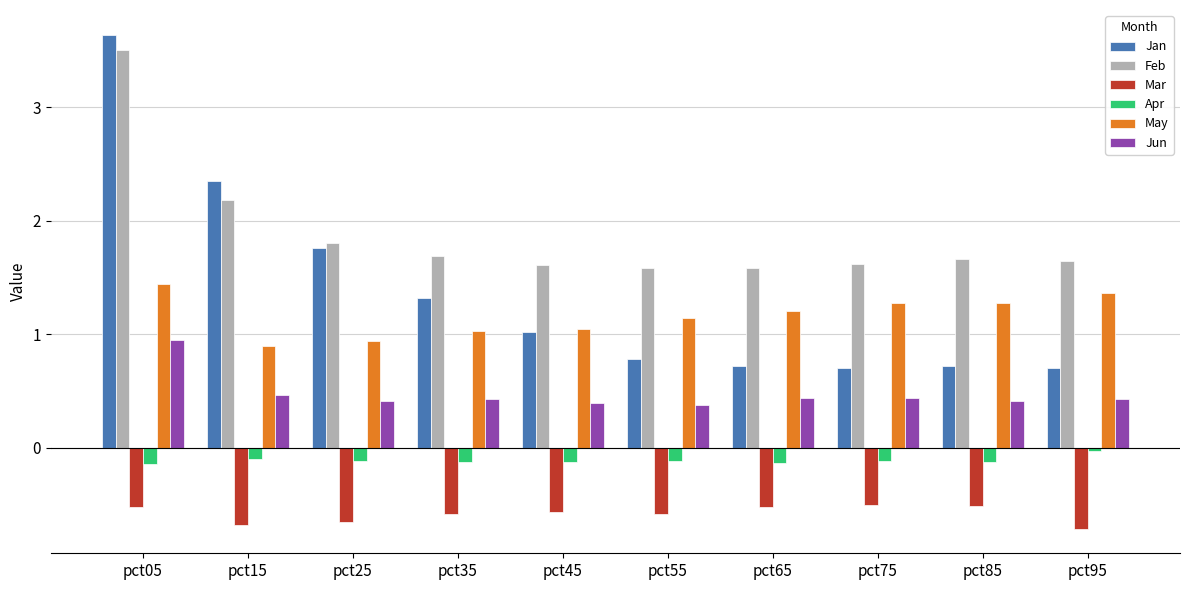

Which series has the largest total across all categories?

Feb